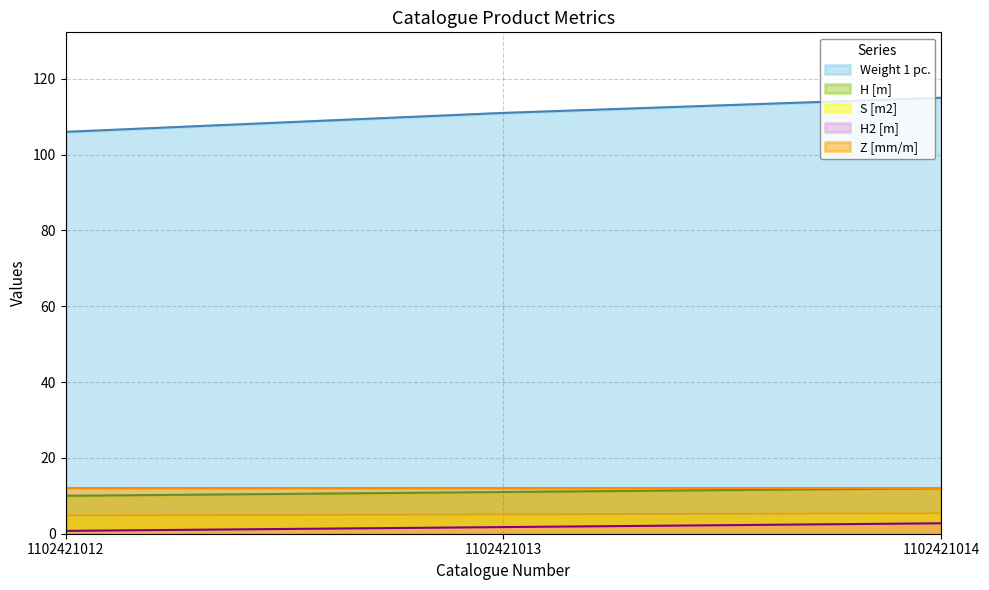

Does the chart have visible grid lines?

Yes